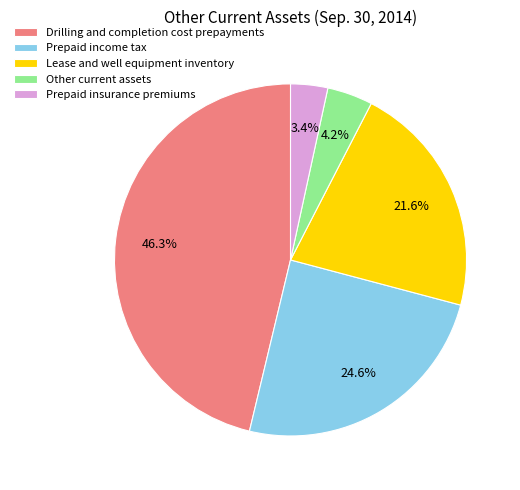

To the nearest percent, what is the difference between the Lease and well equipment inventory and Other current assets slice percentages?

17%